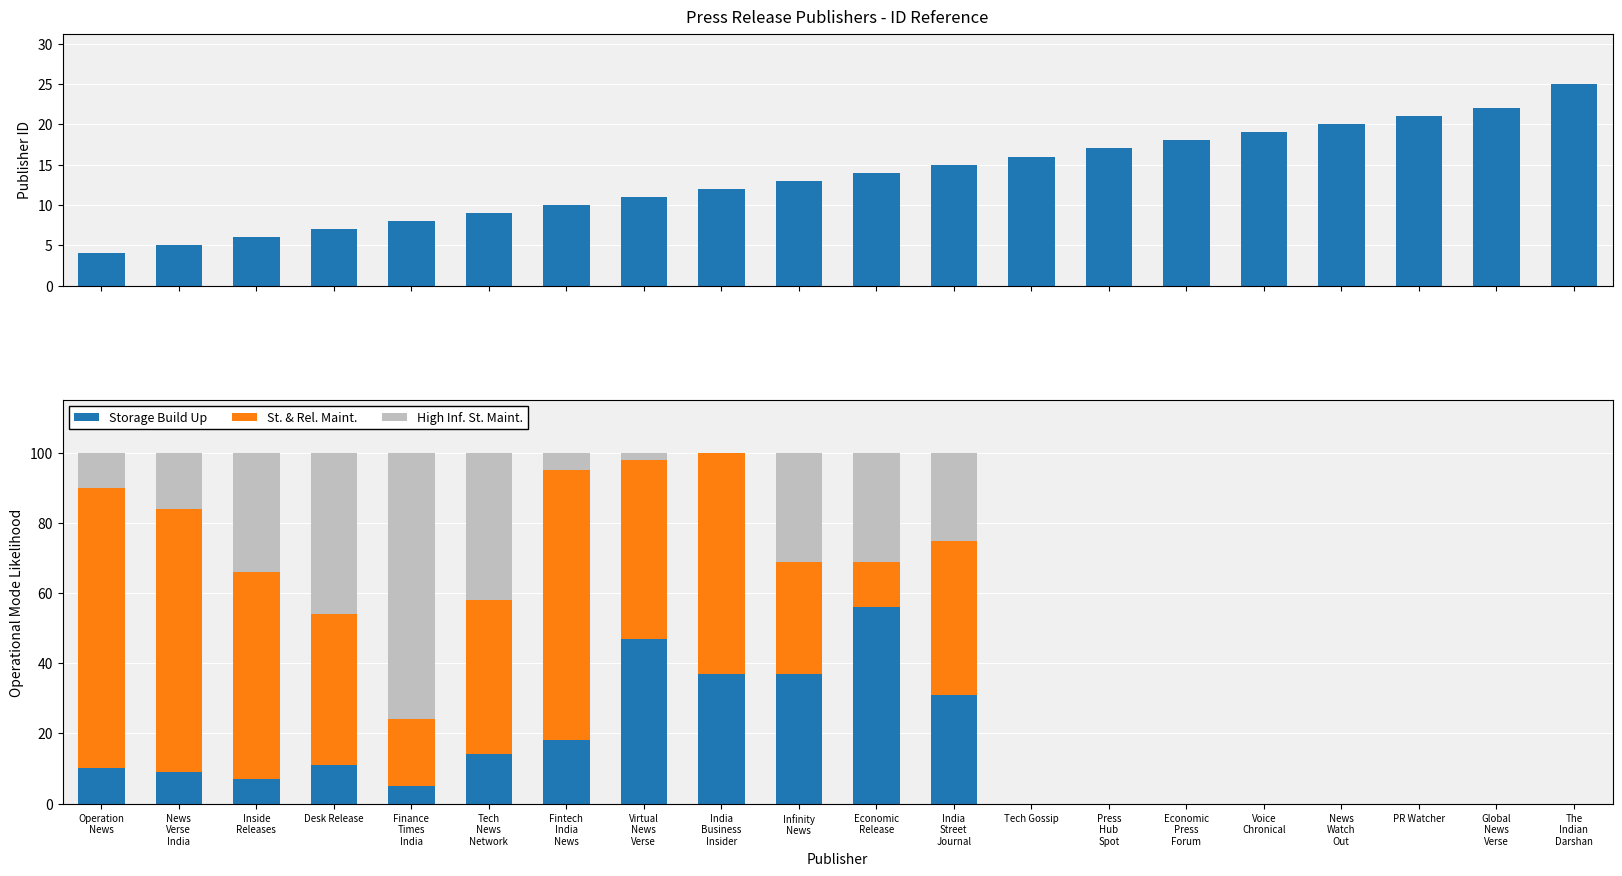

Is it true that Storage Build Up equals 0 at News
Watch
Out?

True